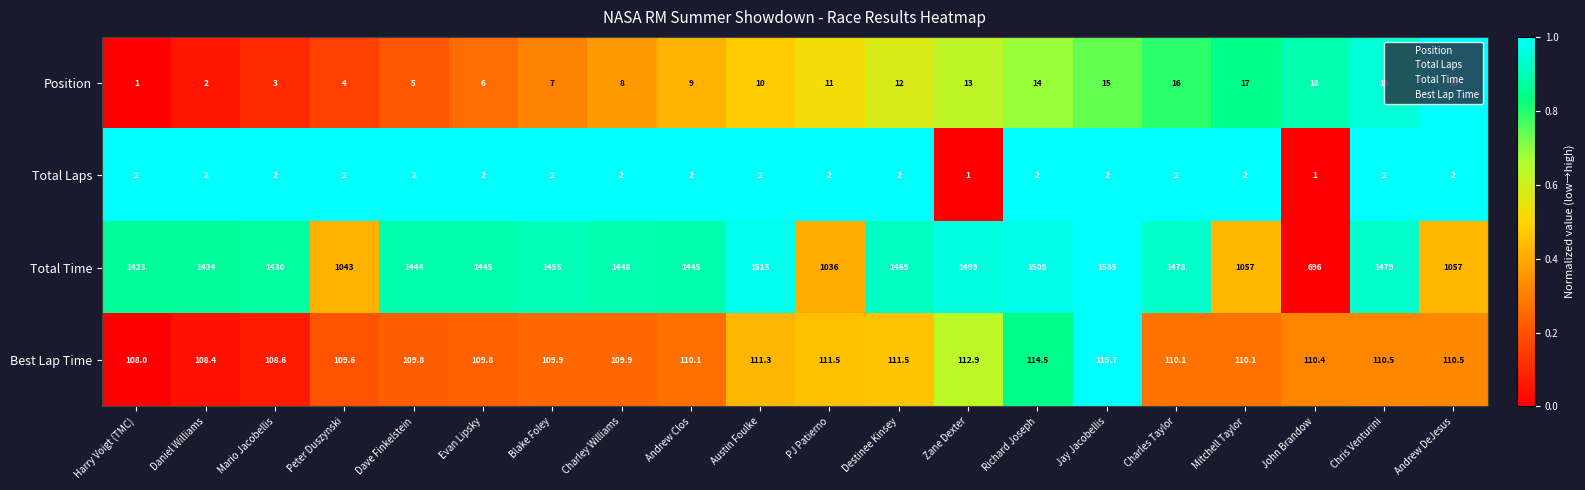

What is the average value of the Total Laps series?

1.9